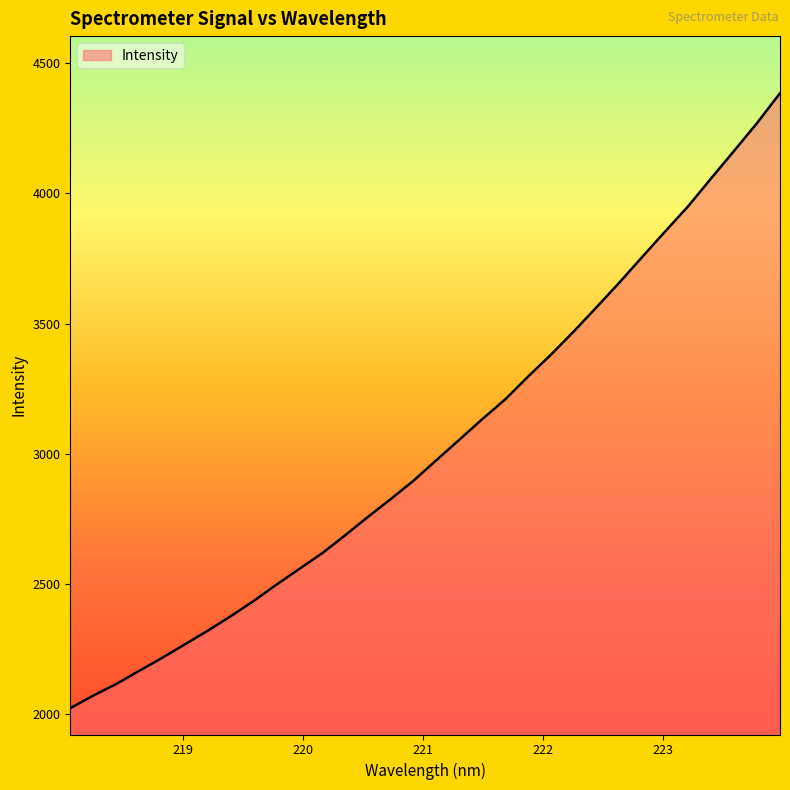

What is the smallest value displayed?

2022.7